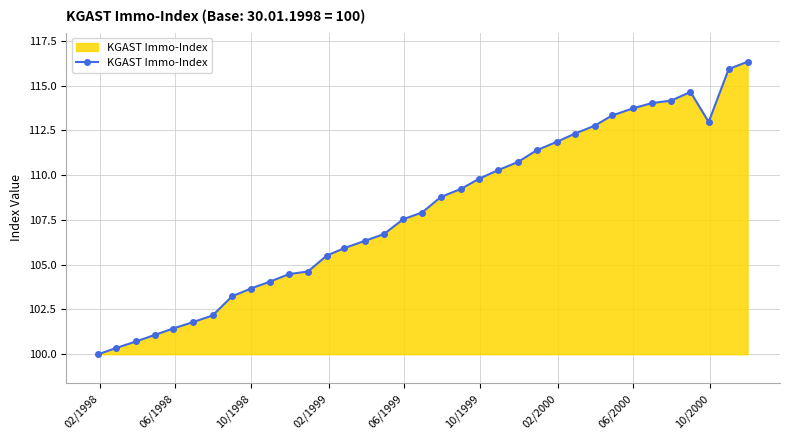

What is the sum of all values?

3779.8